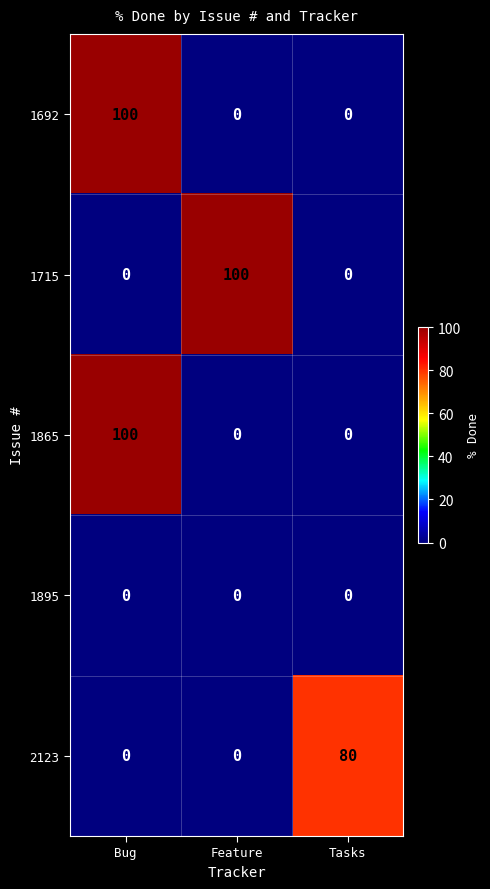

Which category has the highest value in the 1692 series?

Bug